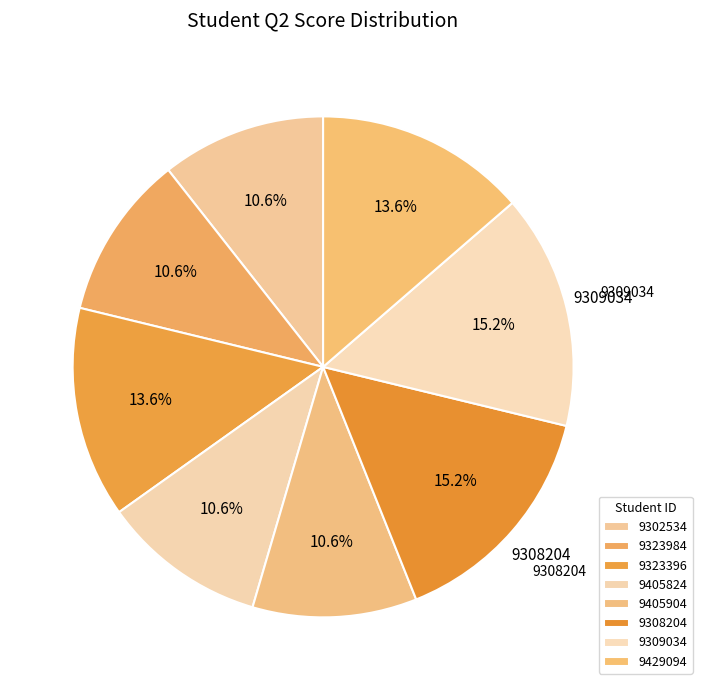

Rank the categories by value from lowest to highest.

9302534, 9323984, 9405824, 9405904, 9323396, 9429094, 9308204, 9309034